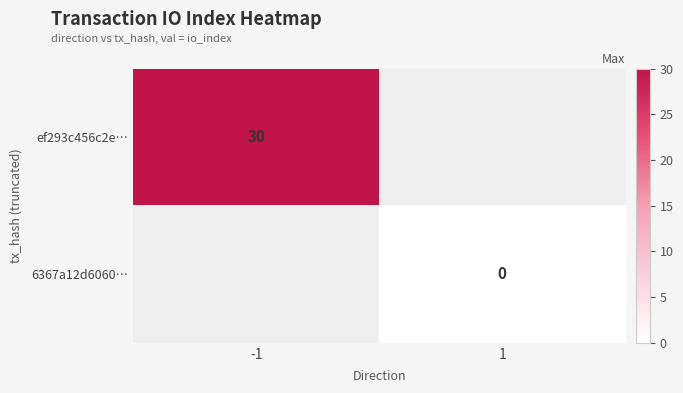

Is it true that ef293c456c2e… equals 30 at -1?

True